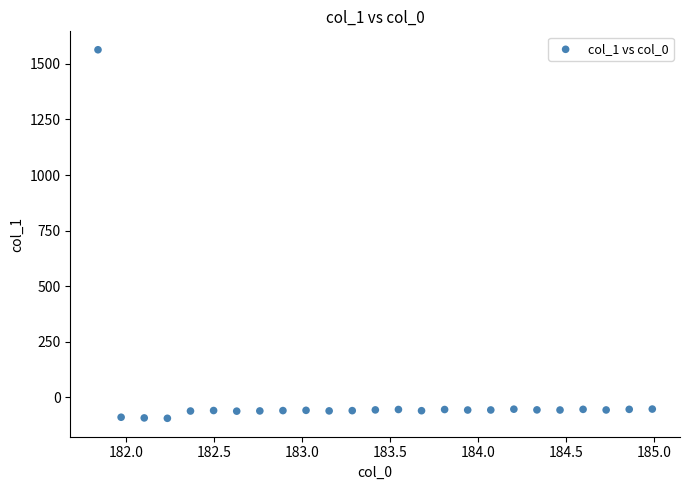

What is the range of X values (max minus min)?

3.1